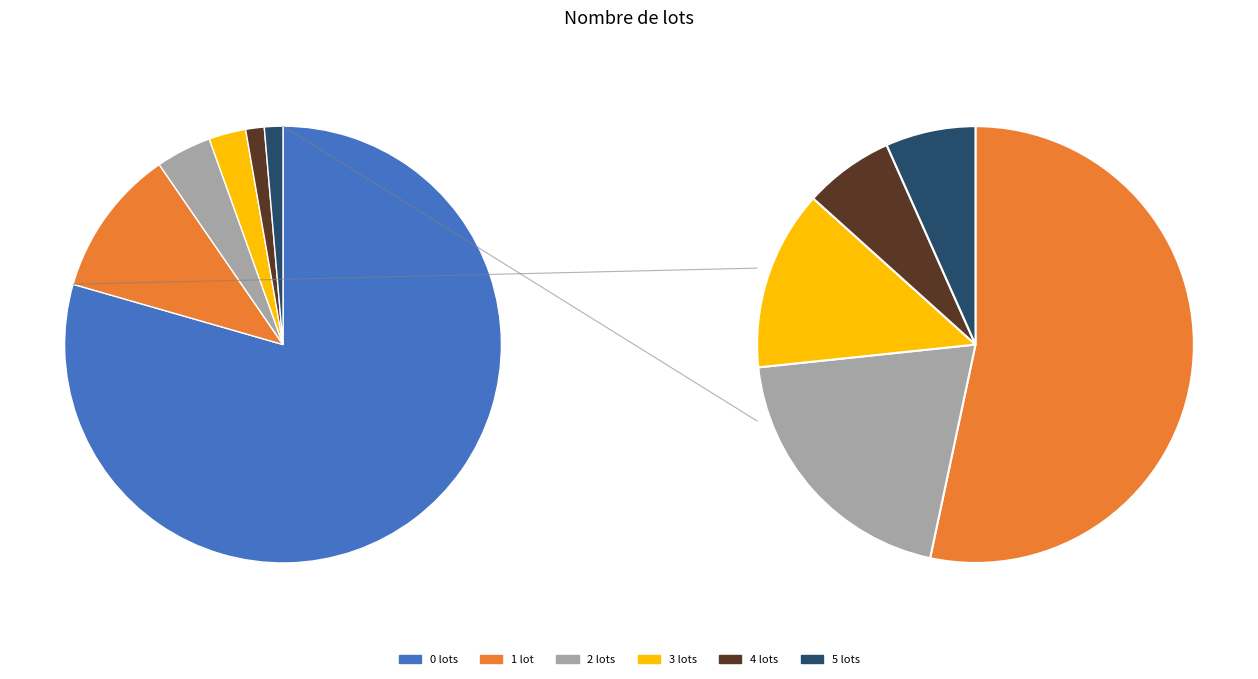

To the nearest percent, what is the difference between the largest and smallest slice percentages?

78%